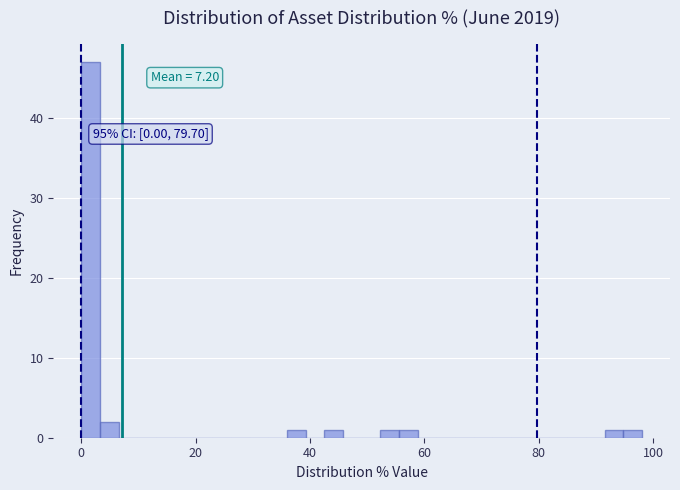

Read against the x-axis, roughly where is the centre of the tallest bar?

2